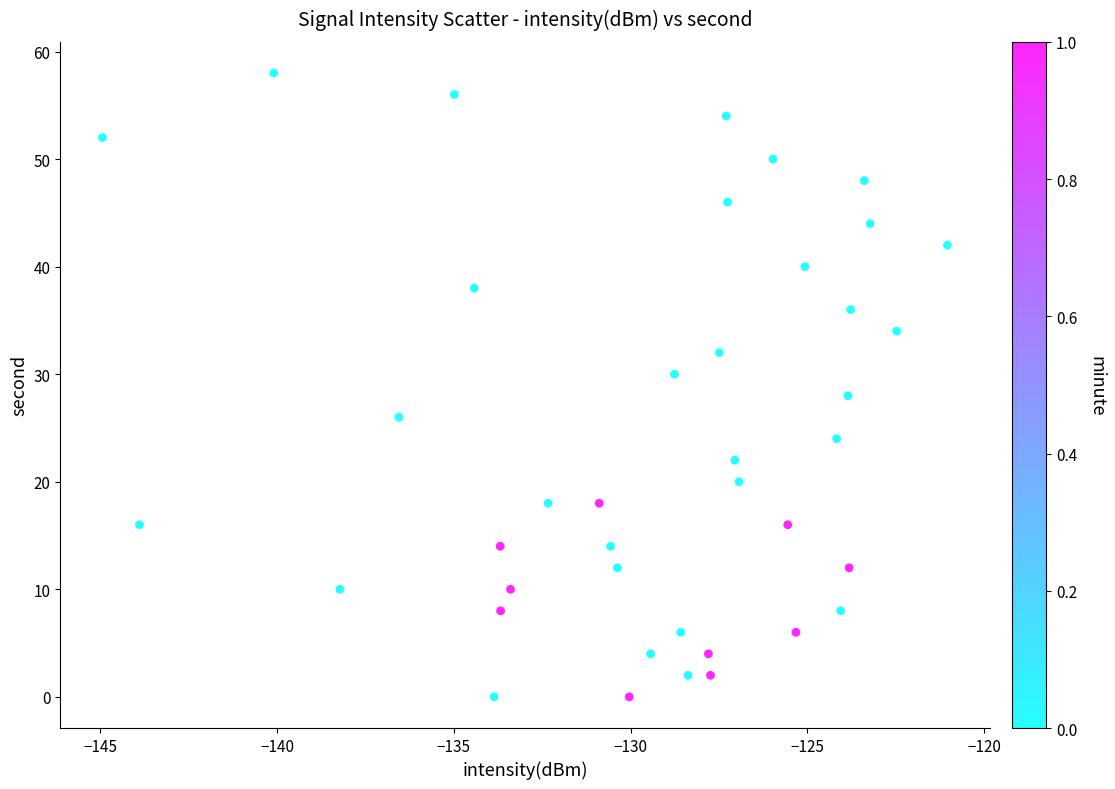

What is the range of Y values (max minus min)?

58